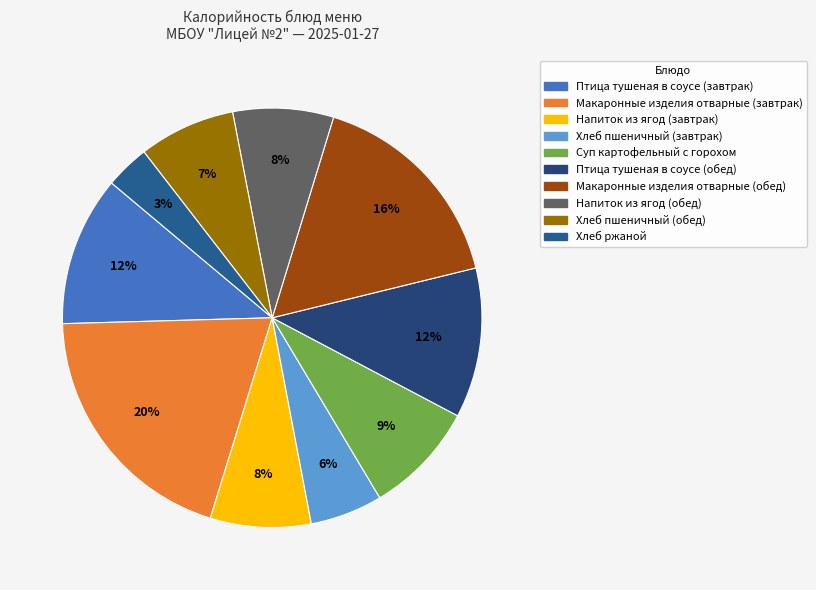

The Макаронные изделия отварные (завтрак) slice represents 10% of the pie. True or false?

False